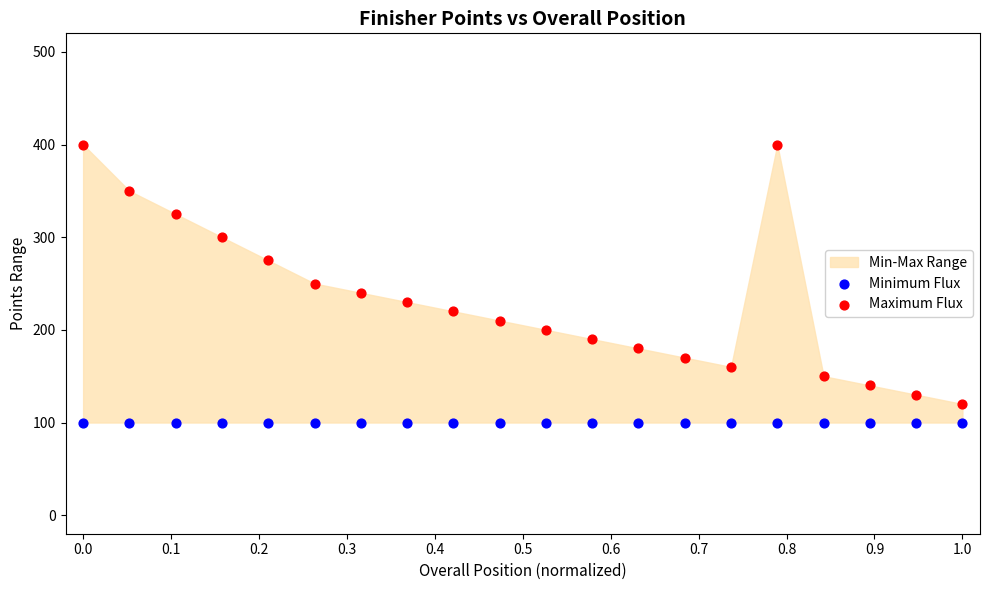

Which series reaches the maximum Y coordinate?

Maximum Flux